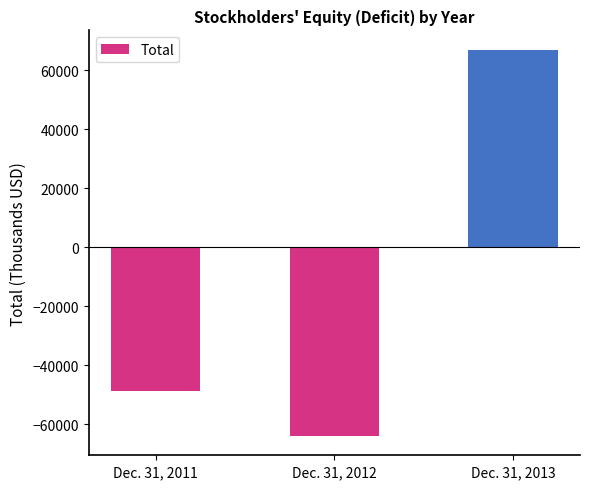

How many values are below zero?

2